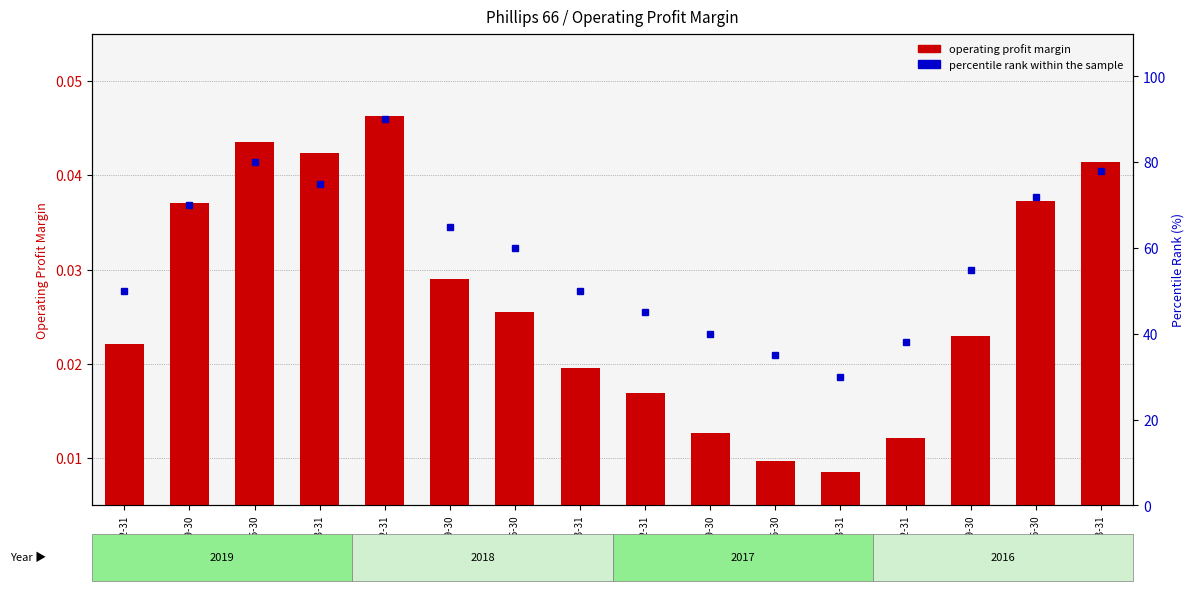

The percentile rank within the sample series shows 70.0 at 2019-09-30. True or false?

True